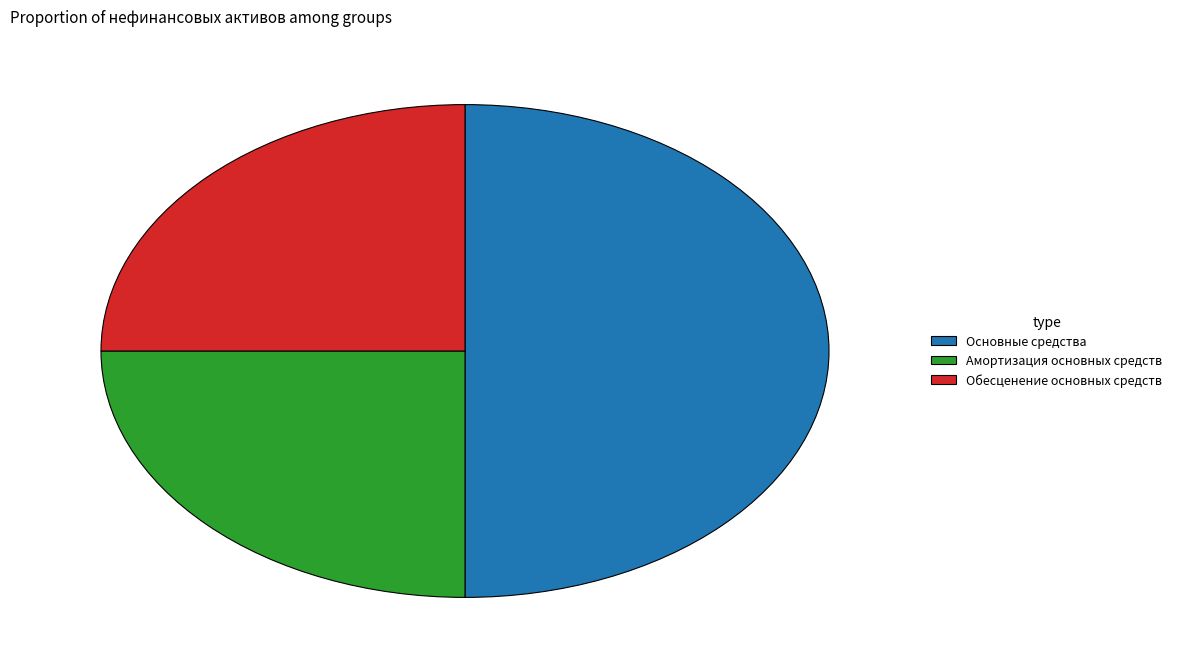

The Основные средства slice represents 37% of the pie. True or false?

False